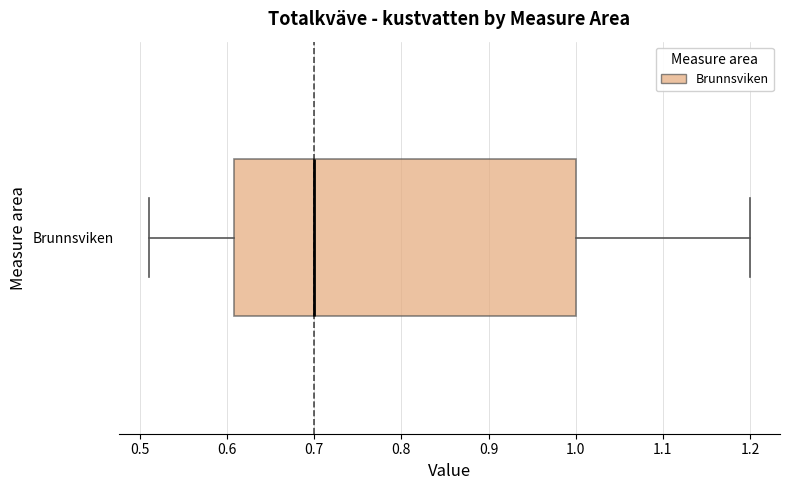

Where does the median line of the box for Brunnsviken sit on the x-axis? The values are not printed on the chart, so give them approximately, as read against the axis.

0.70